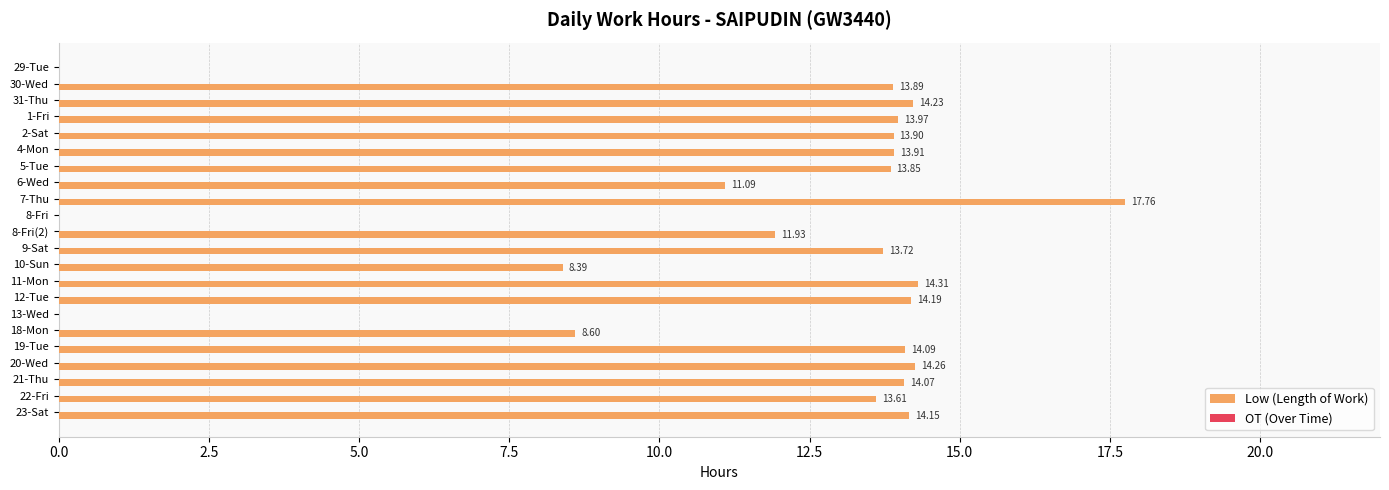

What is the sum of all values?

253.9